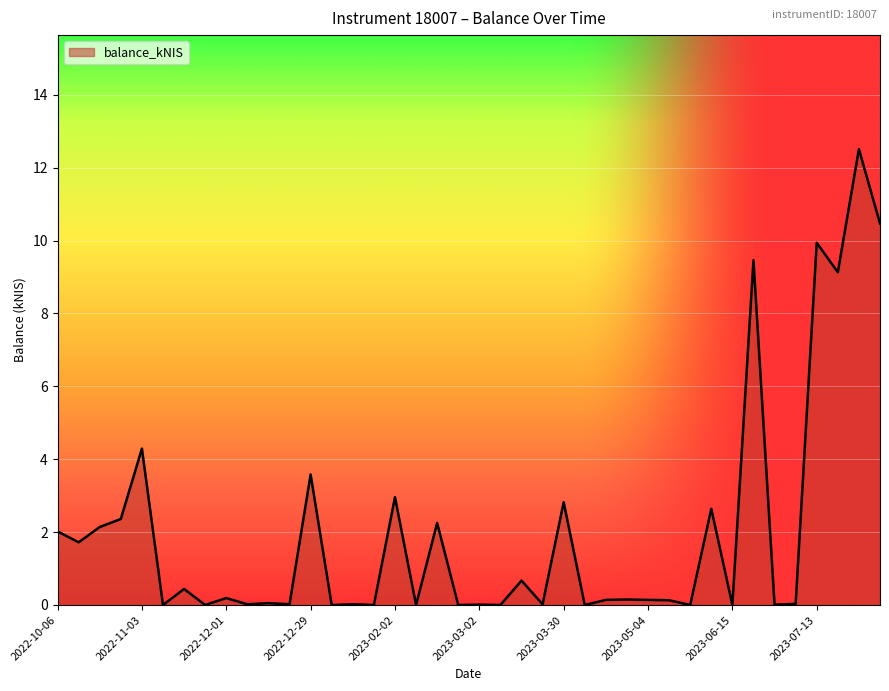

What is the maximum value shown in the chart?

12.5